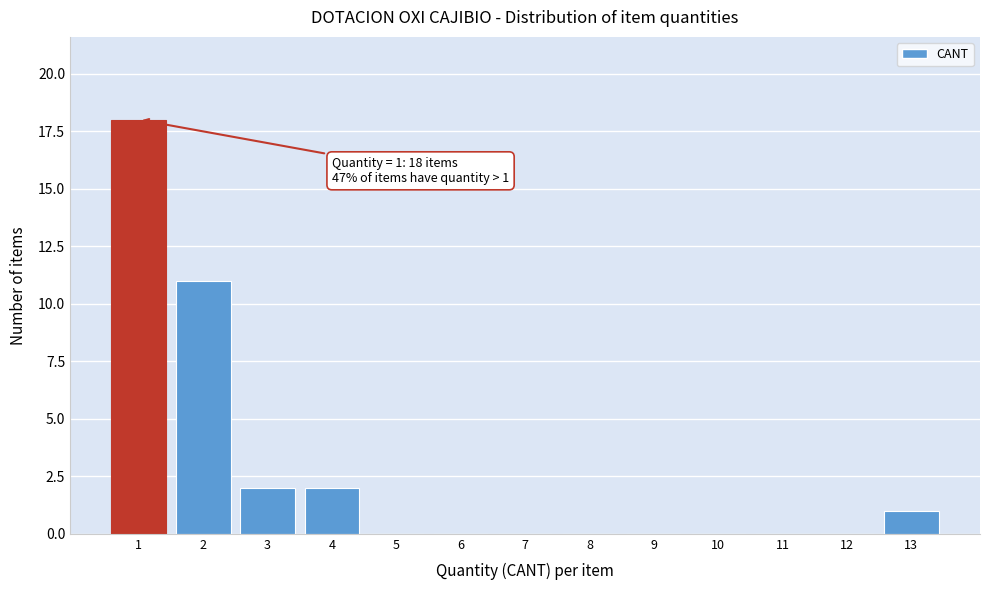

Reading right to left, what are all the values shown in this chart?

13=1	12=0	11=0	10=0	9=0	8=0	7=0	6=0	5=0	4=2	3=2	2=11	1=18